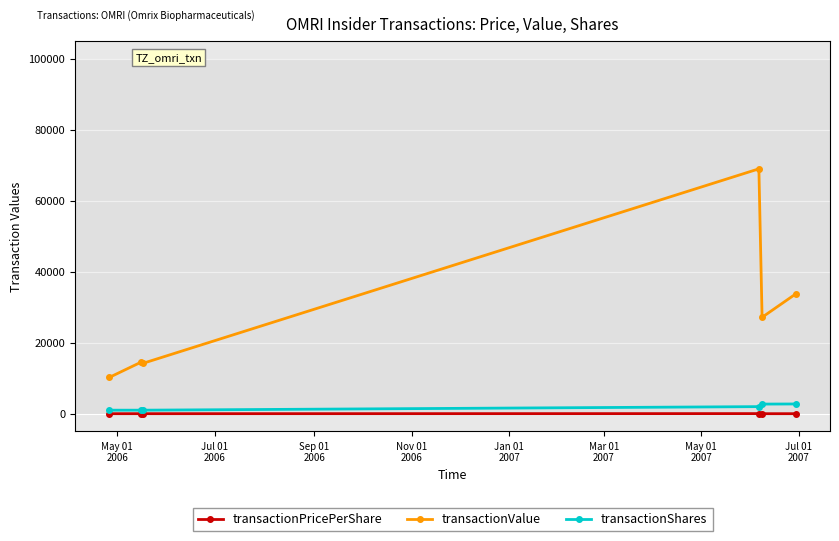

What is the maximum value shown in the chart?

69000.0